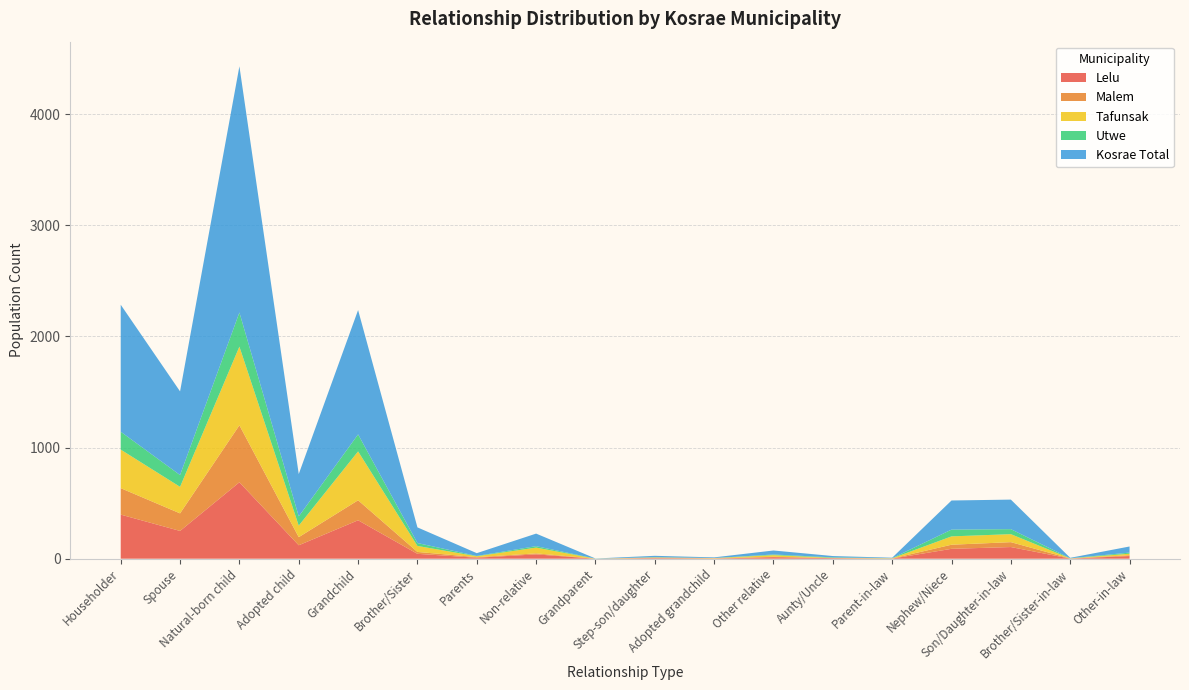

Reading left to right, what are all the values shown in this chart?

Lelu: 397	250	688	121	346	44	9	39	0	5	1	14	5	1	89	105	1	24
Malem: 238	158	513	73	180	17	5	9	0	3	3	3	1	1	37	44	1	7
Tafunsak: 347	239	708	104	440	54	8	52	0	4	2	15	2	2	75	72	1	14
Utwe: 161	106	307	83	153	26	3	13	1	1	0	6	4	1	61	45	1	10
Kosrae Total: 1143	753	2216	381	1119	141	25	113	1	13	6	36	12	4	262	266	4	55